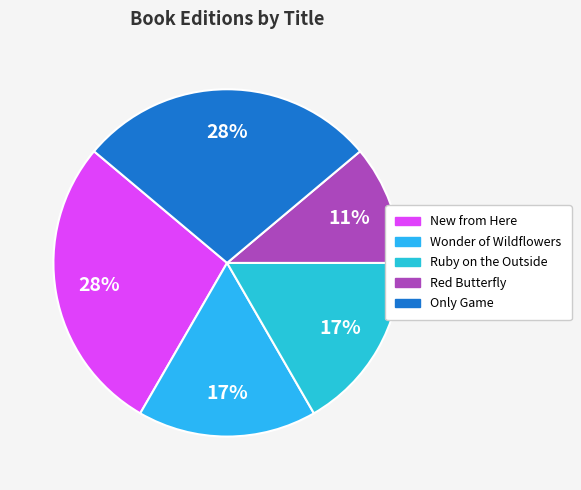

To the nearest percent, what percentage of the pie is New from Here?

28%